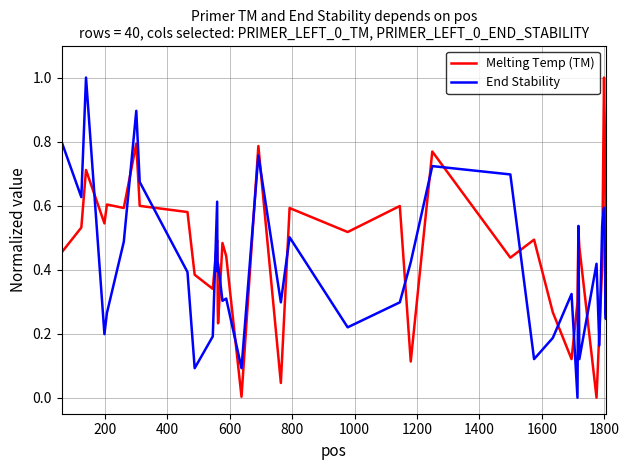

Which series ends up on top after the final intersection of End Stability and Melting Temp (TM)?

Melting Temp (TM)